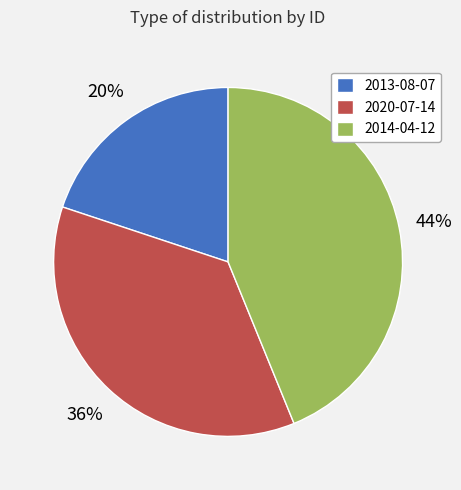

Is there a majority slice in this chart?

No